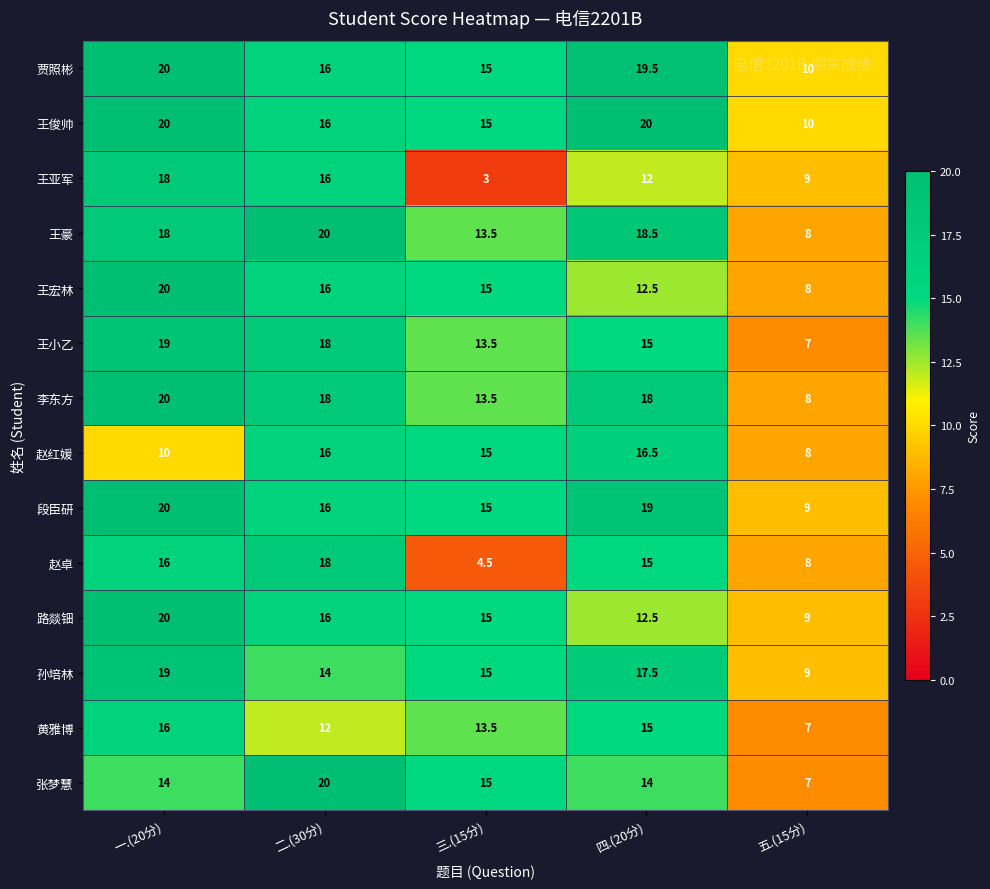

What is the difference between the 王豪 values at 一.(20分) and 四.(20分)?

0.5